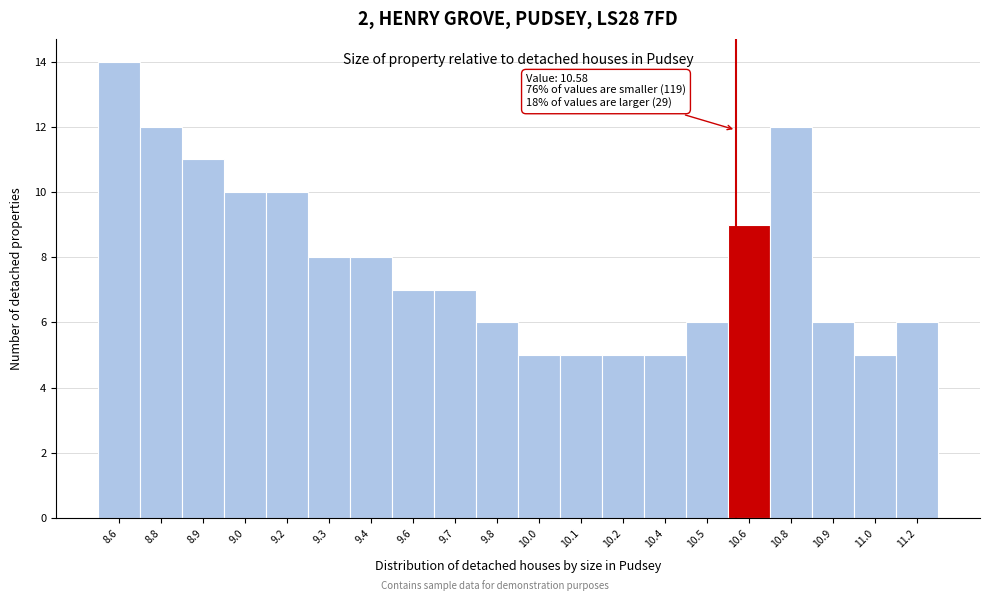

Reading left to right, what are all the values shown in this chart?

8.6=14	8.8=12	8.9=11	9.0=10	9.2=10	9.3=8	9.4=8	9.6=7	9.7=7	9.8=6	10.0=5	10.1=5	10.2=5	10.4=5	10.5=6	10.6=9	10.8=12	10.9=6	11.0=5	11.2=6